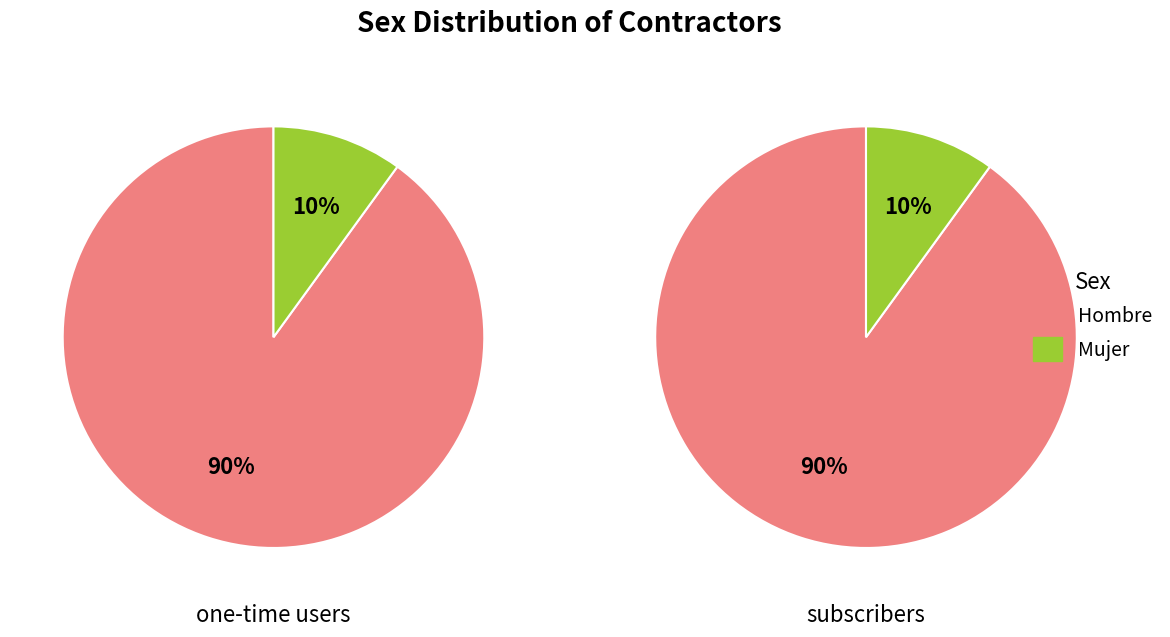

Is there a majority slice in this chart?

Yes